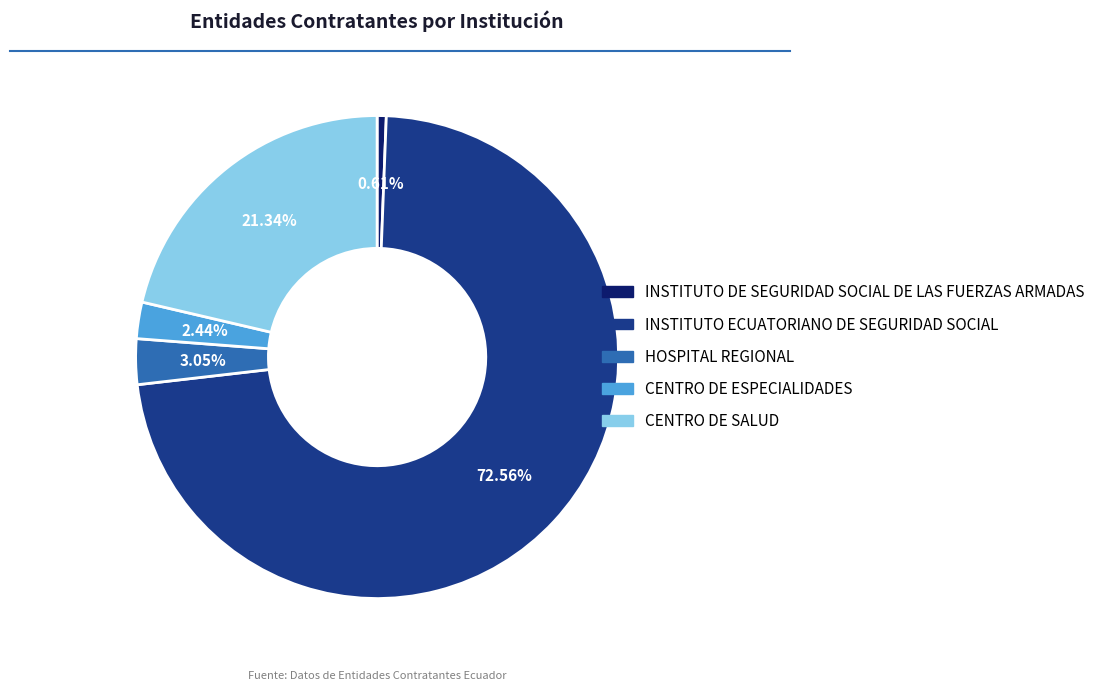

Which has a higher value, HOSPITAL REGIONAL or INSTITUTO DE SEGURIDAD SOCIAL DE LAS FUERZAS ARMADAS?

HOSPITAL REGIONAL